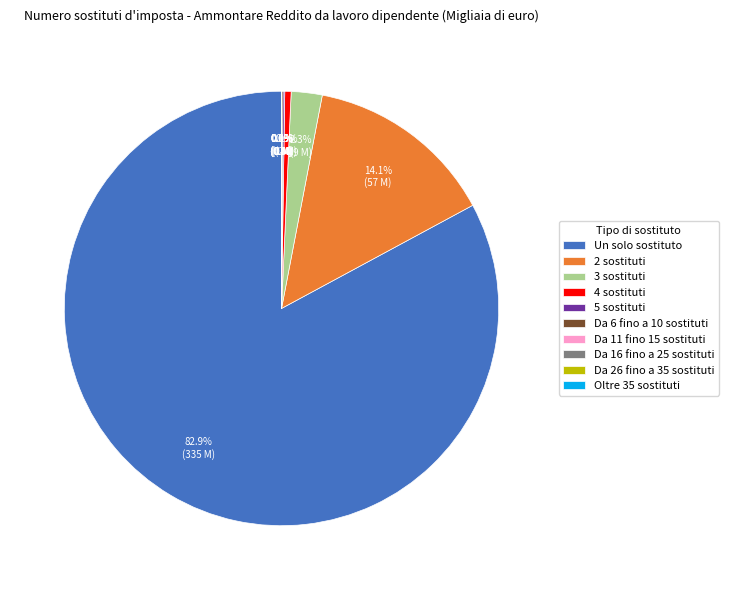

Is there a majority slice in this chart?

Yes